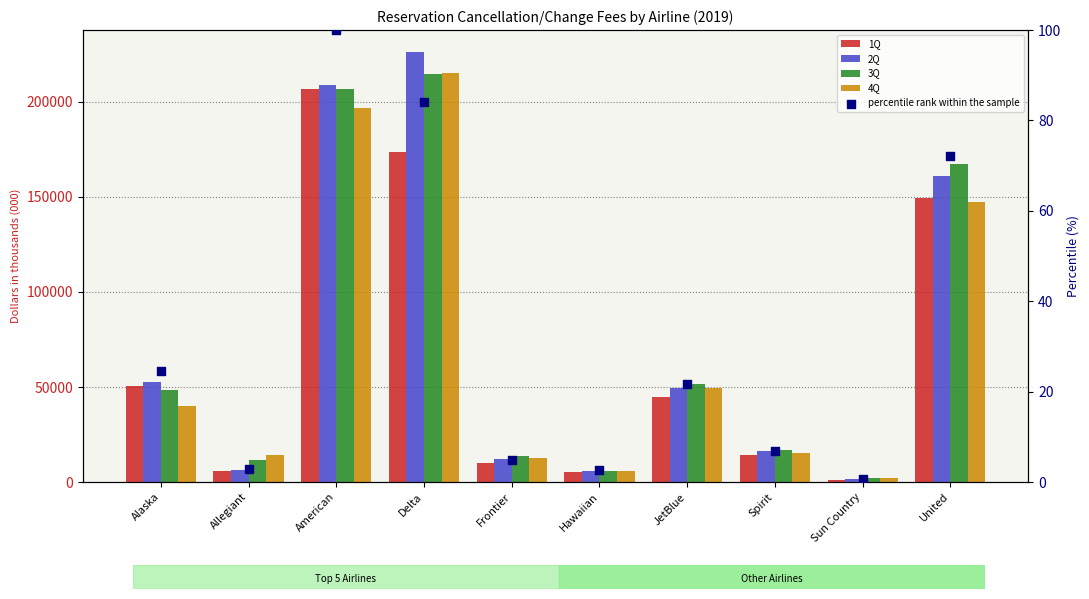

At which category is the sum across all series the highest?

Delta